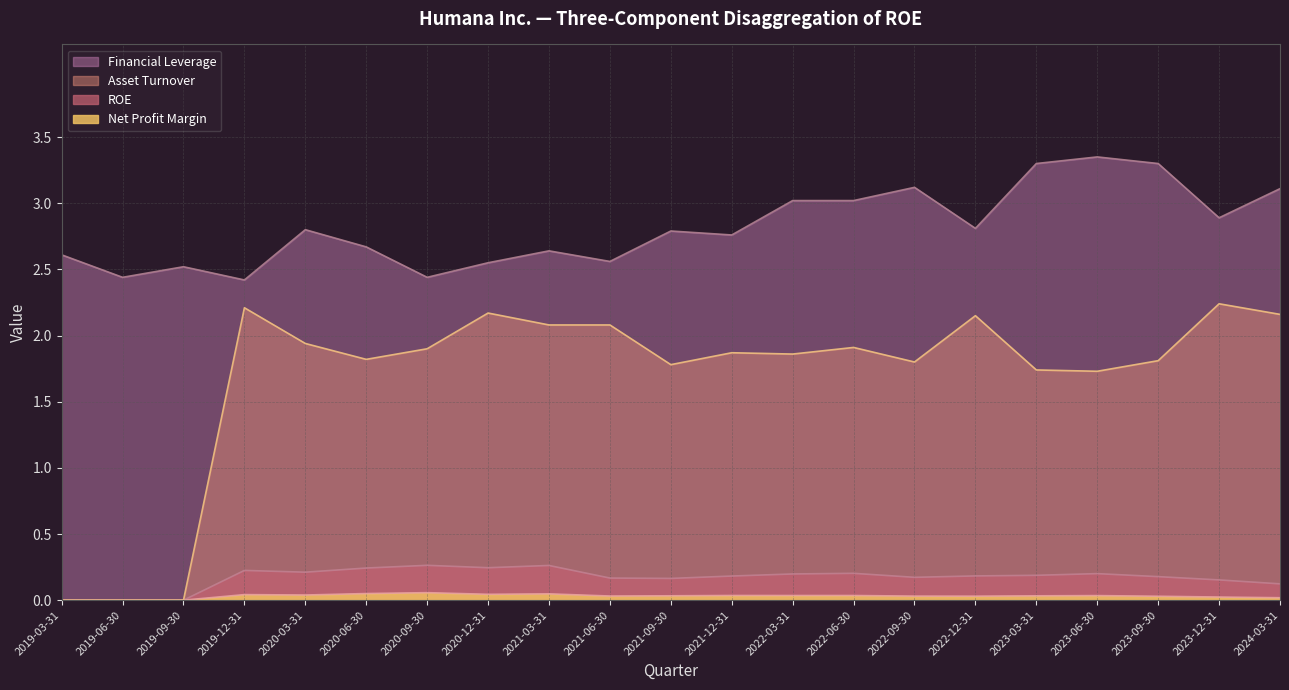

Between 2020-12-31 and 2020-06-30, which is larger?

2020-12-31